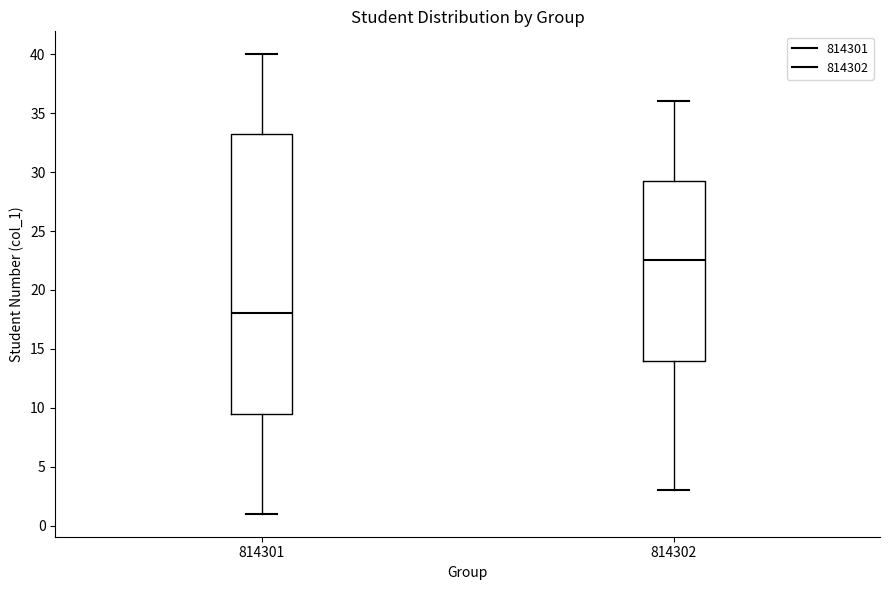

Reading left to right, read every box against the y-axis: the position of its median line, the range the box covers, and the ends of its whiskers. The values are not printed on the chart, so give them approximately, as read against the axis.

814301: median 18.0, box 9.5 to 33.5, whiskers 1.0 to 40.0
814302: median 22.5, box 14.0 to 29.5, whiskers 3.0 to 36.0